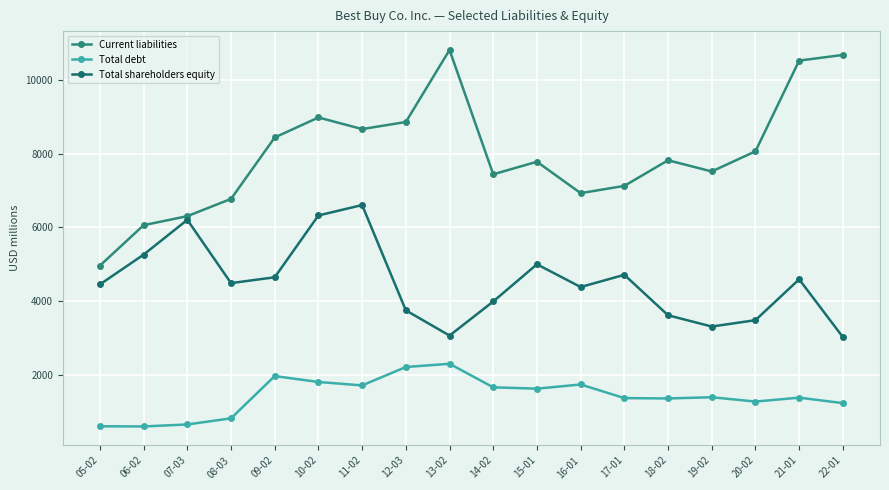

Is this an area chart (filled region under the line)?

No